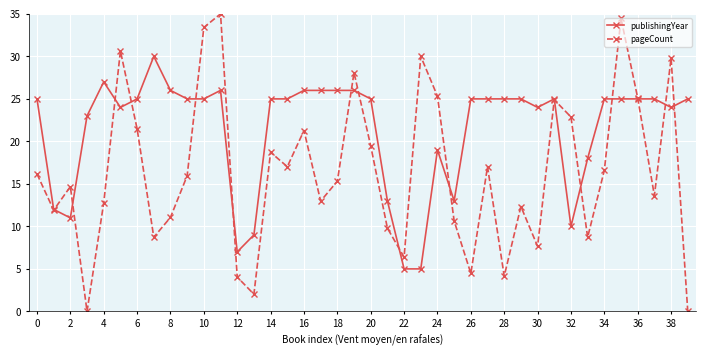

How many values in the pageCount series are below 15?

19